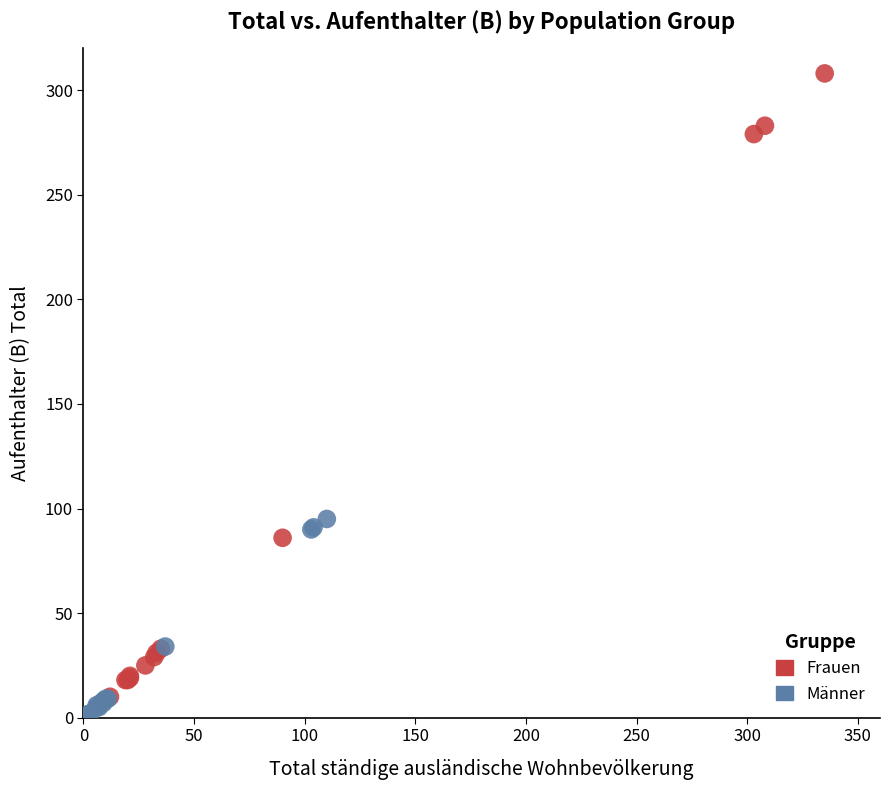

Which series has the largest Y range (max minus min)?

Frauen